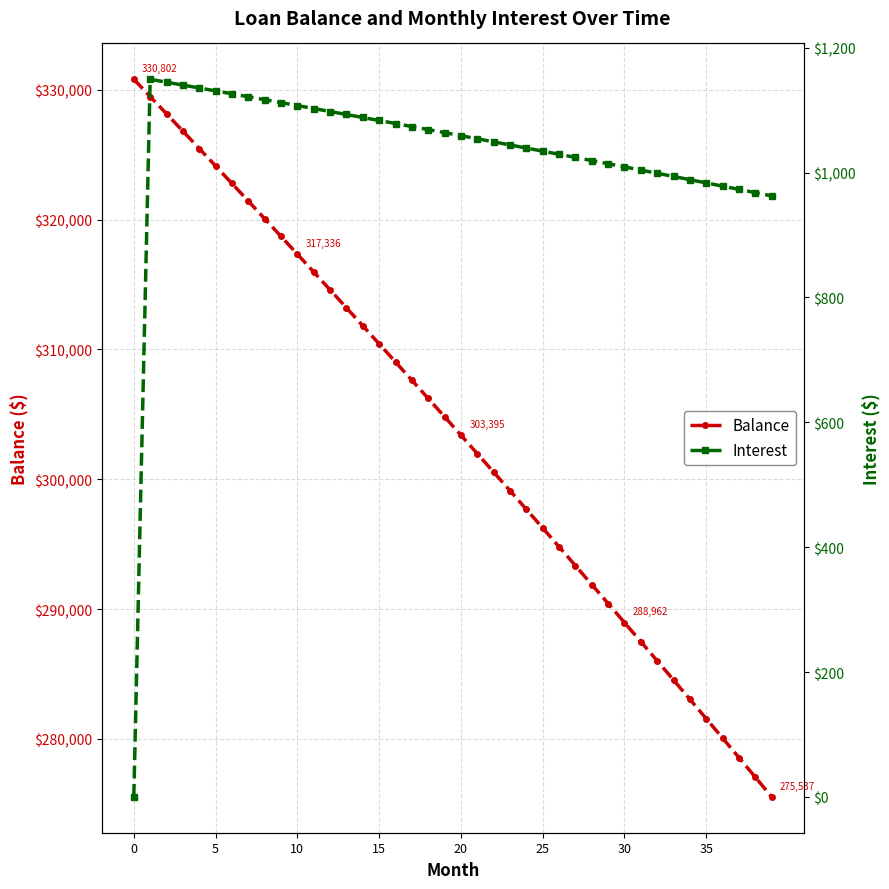

True or false: Balance has a value of 309029.9 at 16.

True